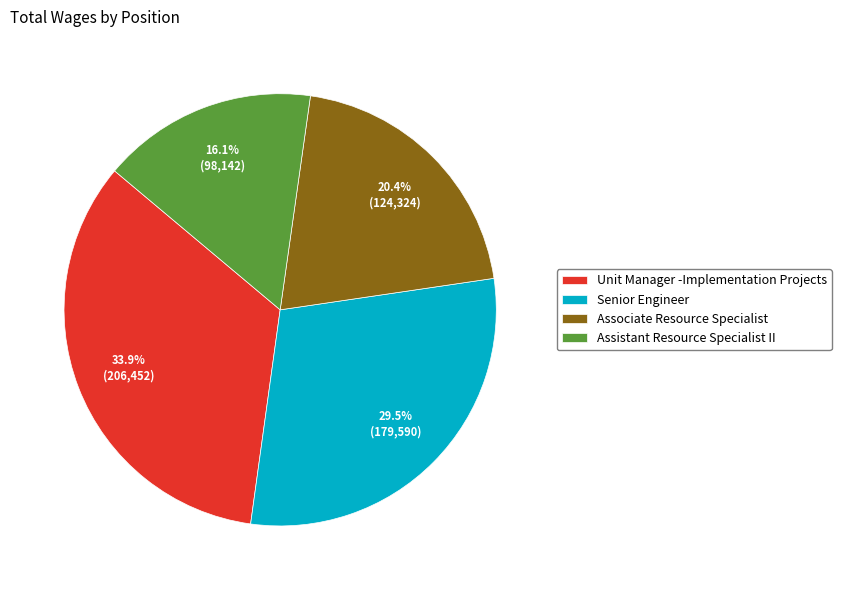

Is Assistant Resource Specialist II the majority of the pie?

No